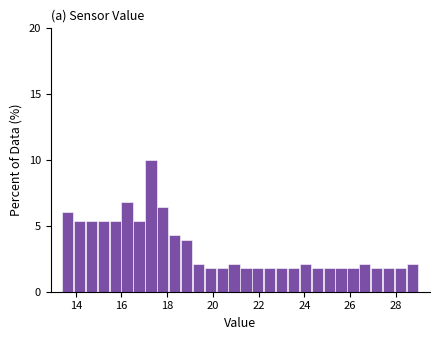

Around what value on the x-axis is the tallest bar? Give the approximate position of its centre, as read against the axis.

17.2